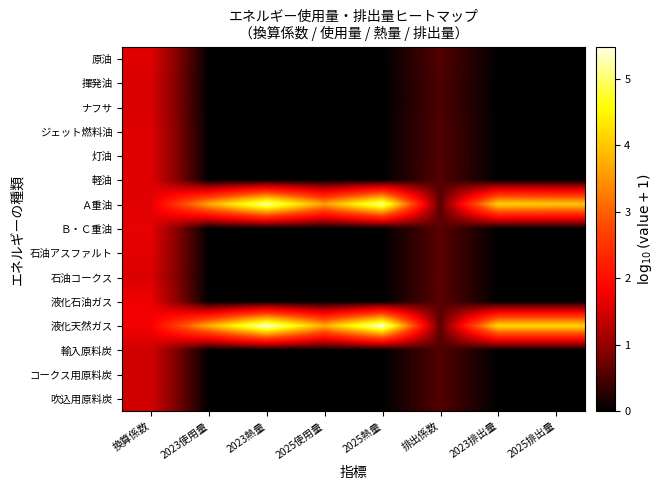

Which has a higher value, 2023排出量 or 2025使用量?

2023排出量